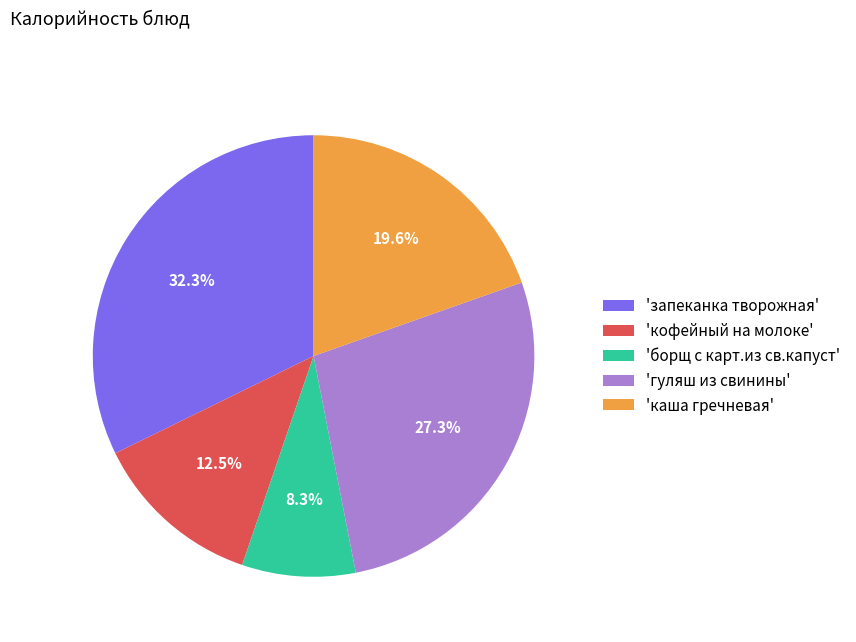

Is the sum of 'борщ с карт.из св.капуст' and 'запеканка творожная' greater than half?

No